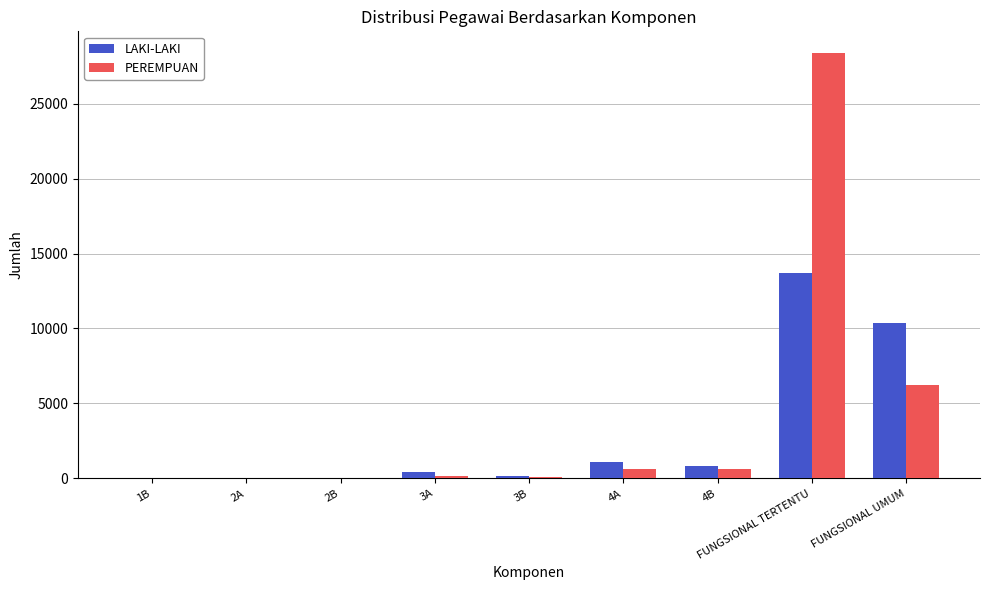

What is the sum of all LAKI-LAKI values?

26561